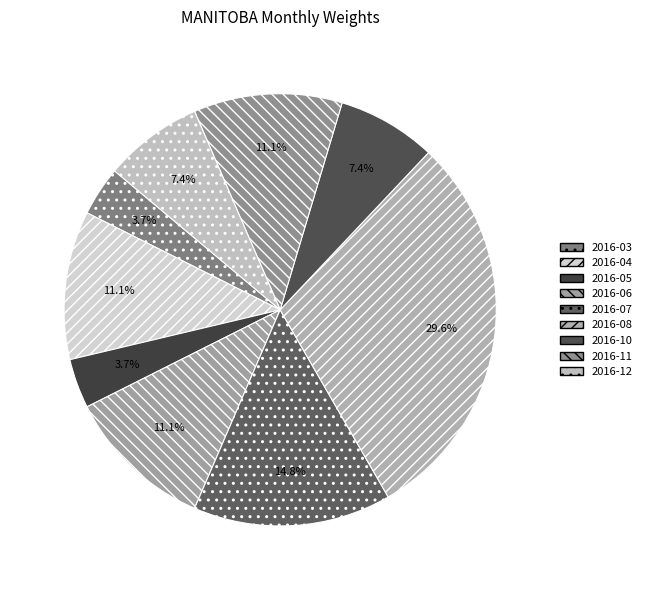

To the nearest percent, what portion does 2016-07 represent?

15%